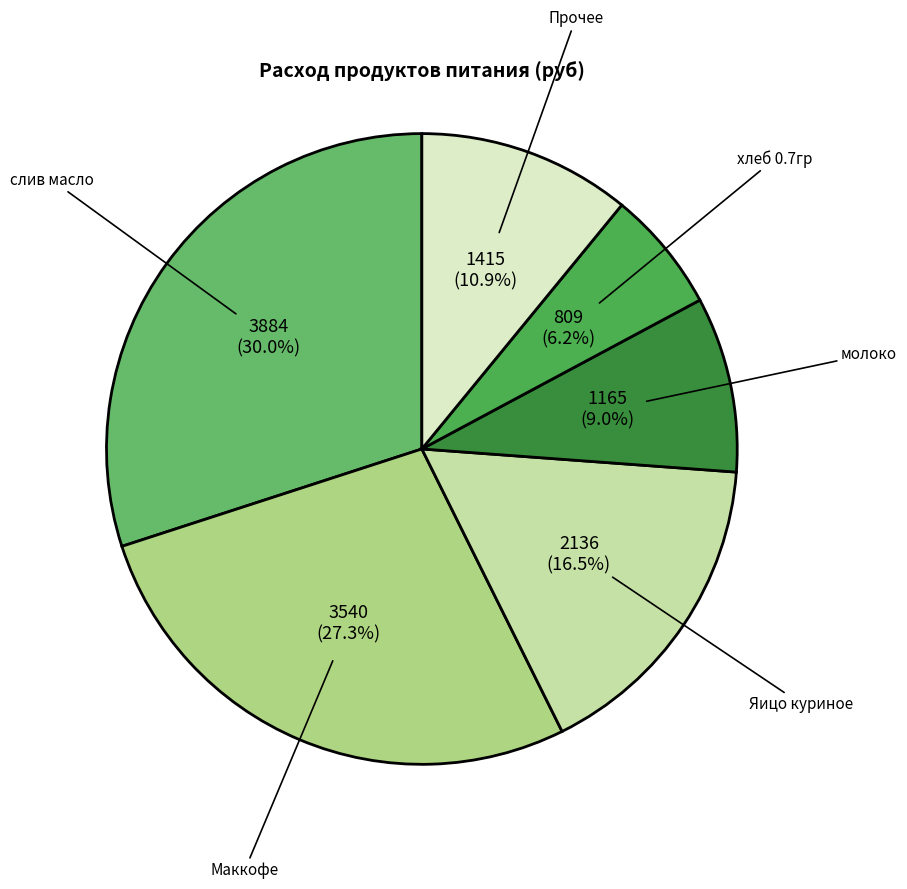

How many segments does this pie chart have?

6